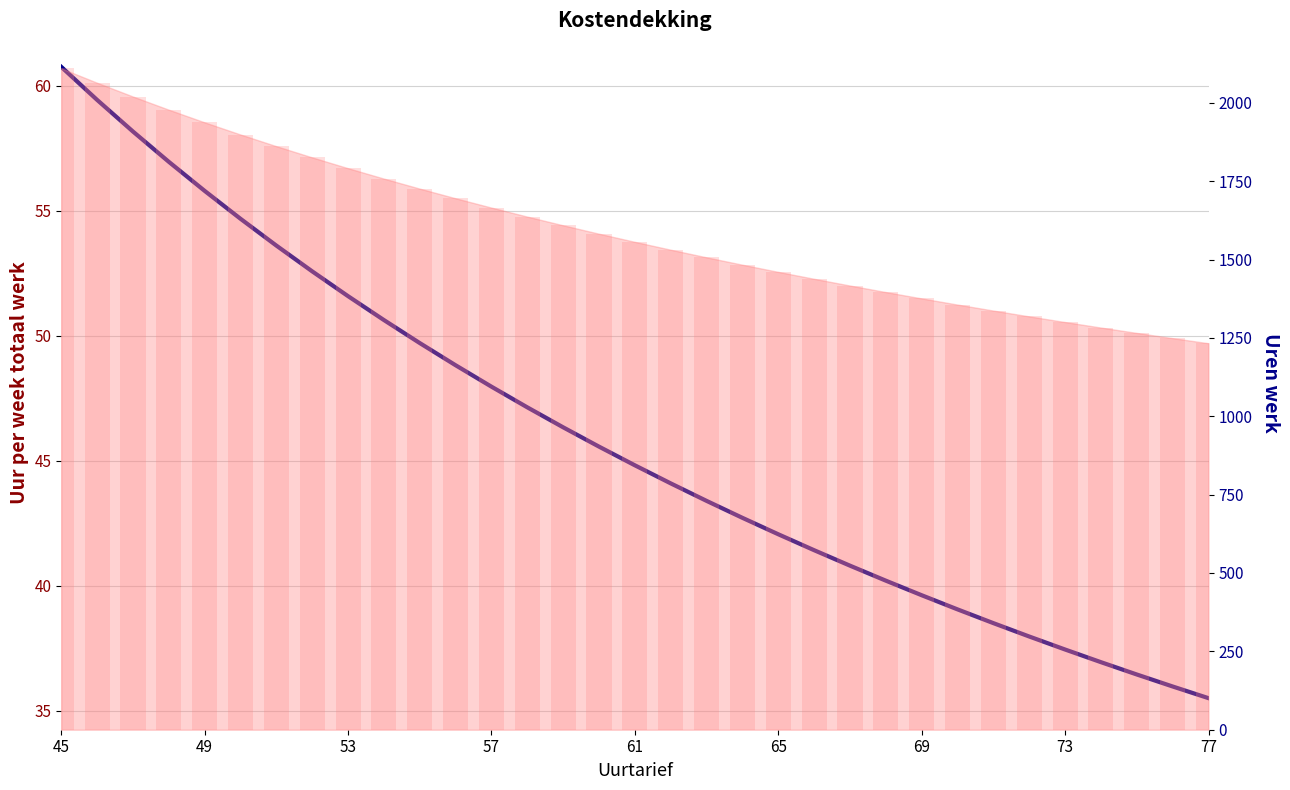

How many categories are shown in the chart?

33